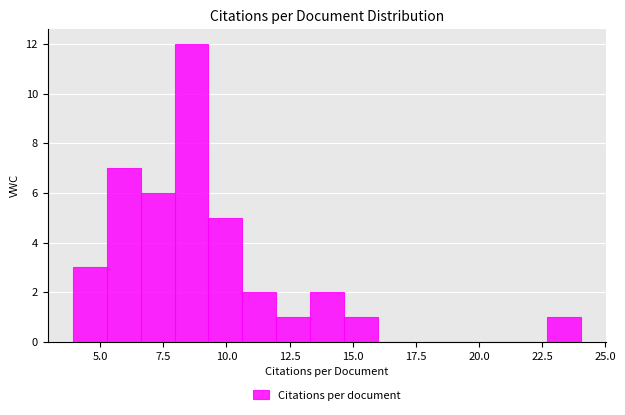

Around what value on the x-axis is the tallest bar? Give the approximate position of its centre, as read against the axis.

8.5